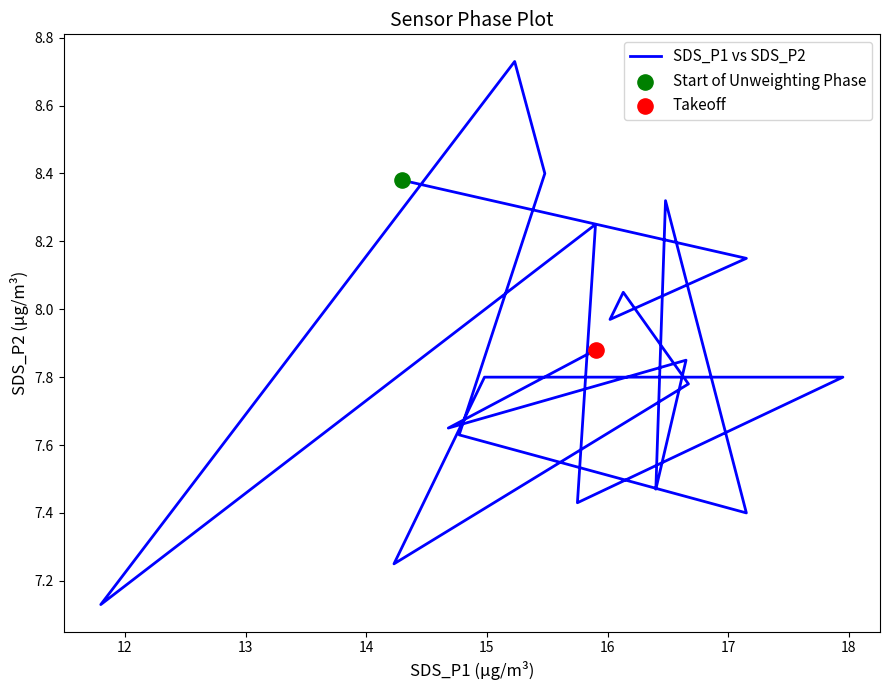

What is the ratio of the value at 13 to the value at 15?

1.0